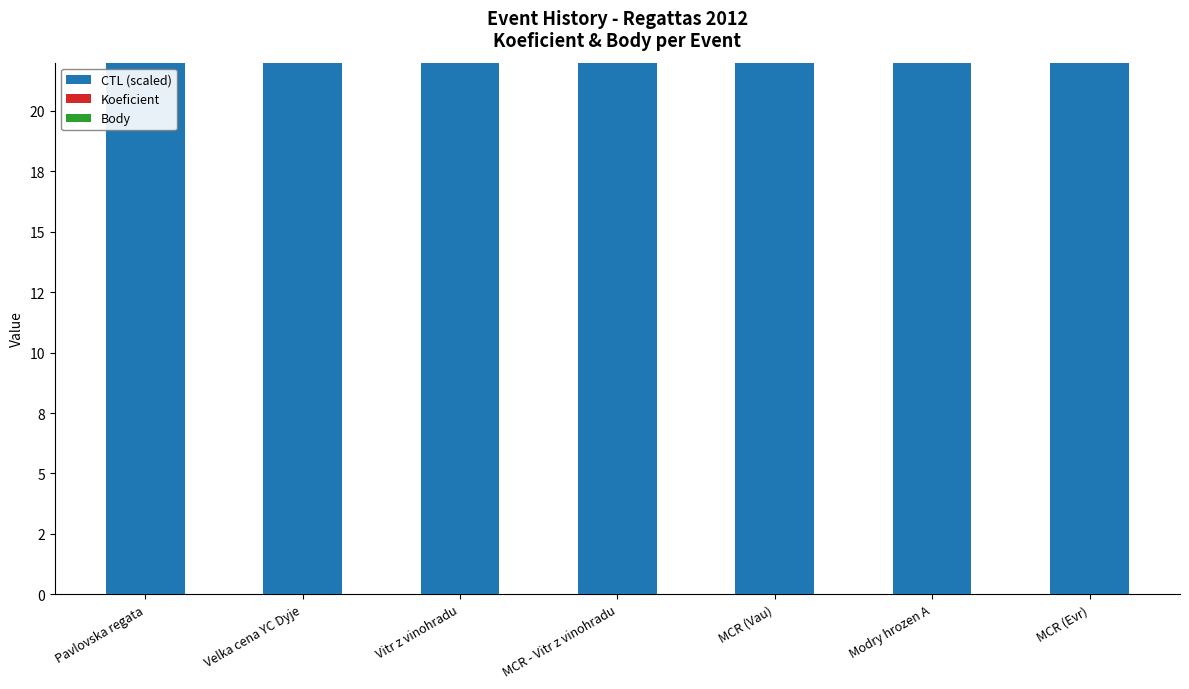

Between Velka cena YC Dyje and MCR - Vitr z vinohradu, which is larger?

MCR - Vitr z vinohradu